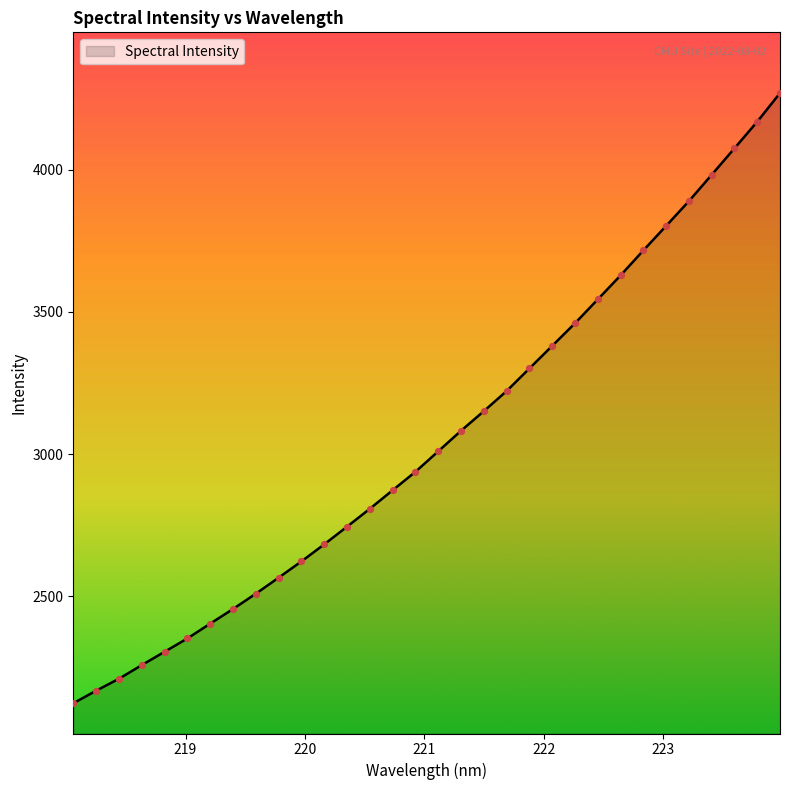

What is the smallest value displayed?

2123.8